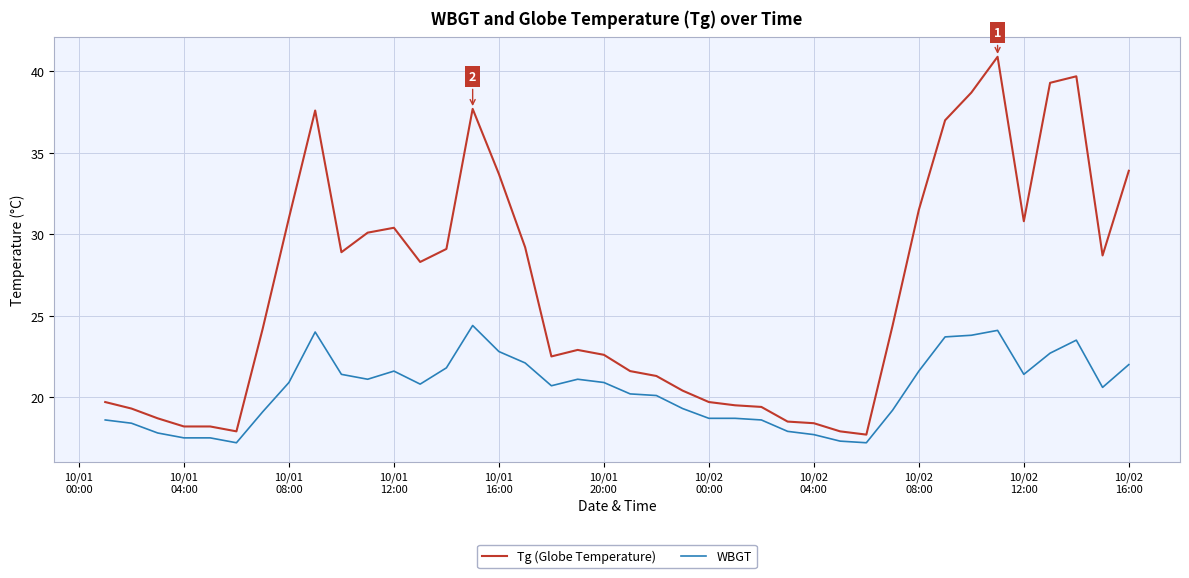

What is the difference between the maximum and minimum values in the WBGT series?

7.2